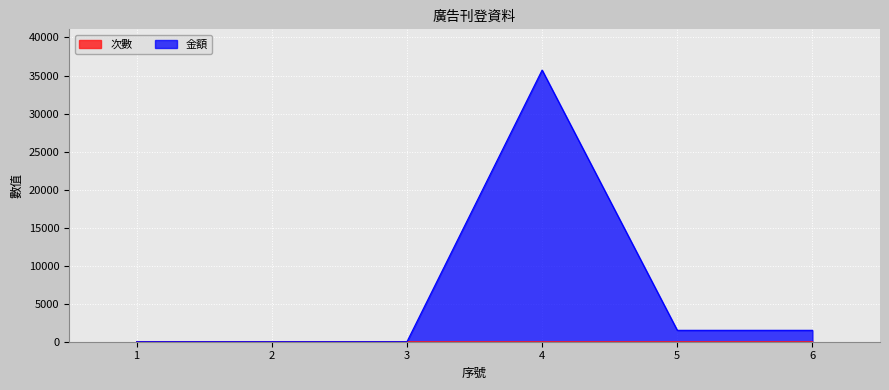

What is the greatest value displayed?

35715